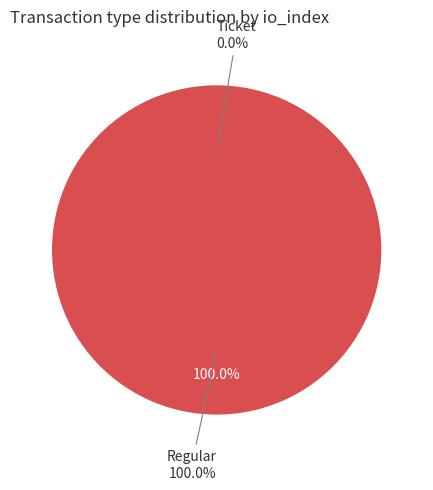

What percentage is the Regular slice, to the nearest percent?

100%